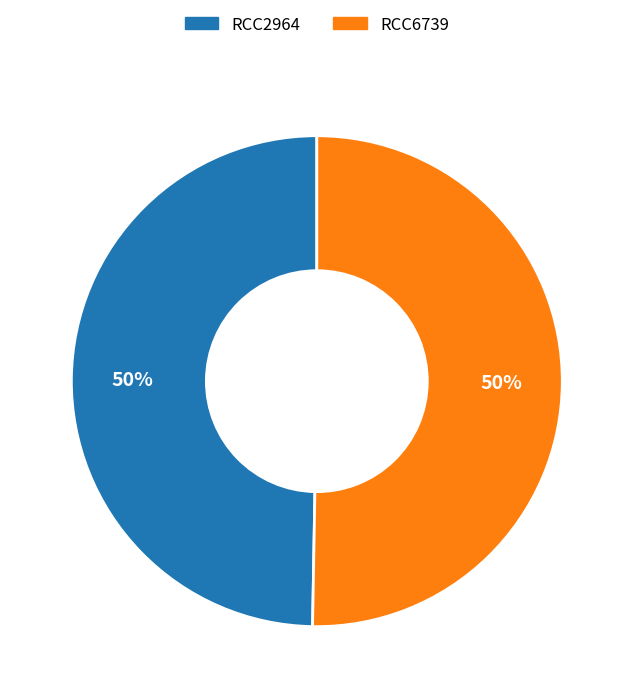

Is it true that RCC2964 is 50% of the pie?

True